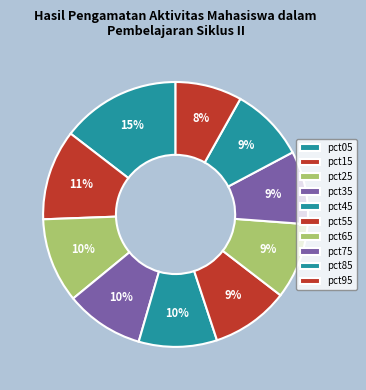

What percentage do pct15 and pct85 together represent?

20.1%